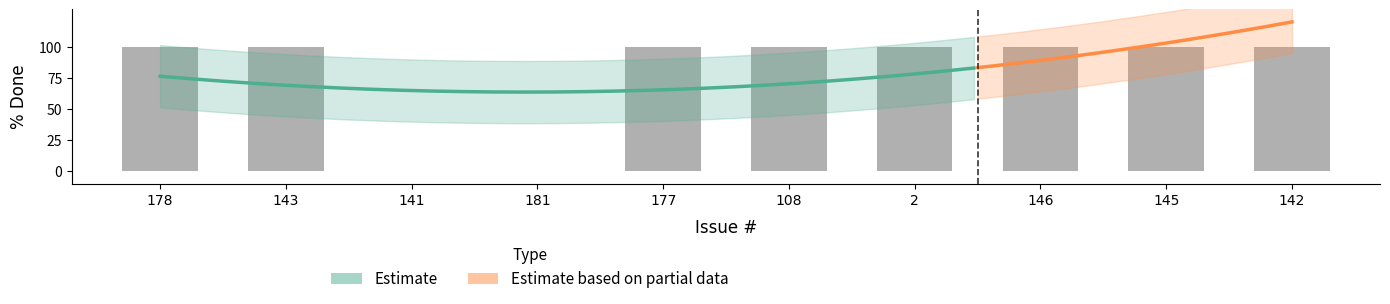

The value at 177 is 100. True or false?

True